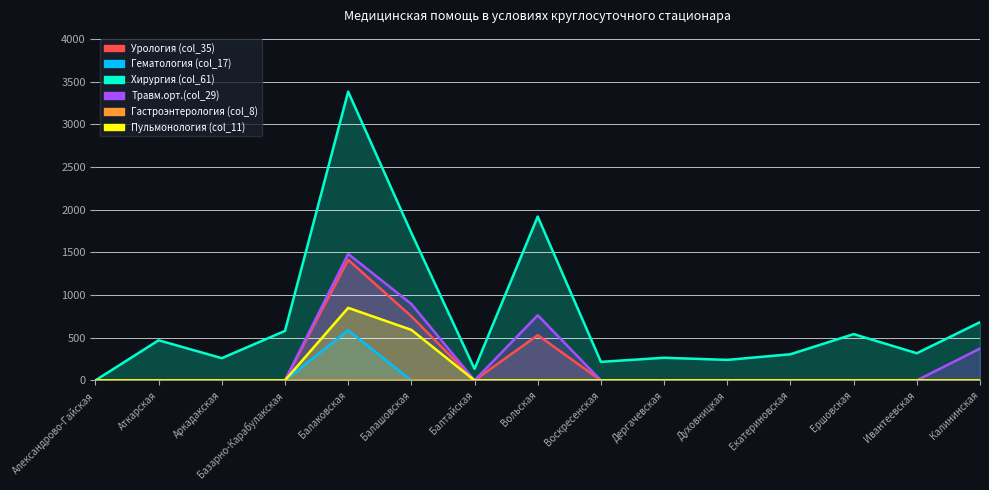

True or false: Пульмонология (col_11) and Травм.орт.(col_29) intersect in this chart.

False